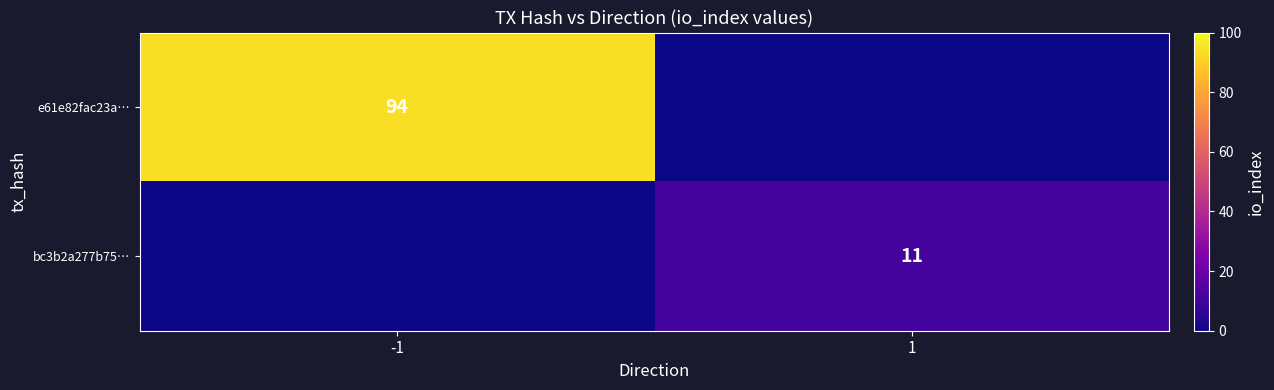

The bc3b2a277b75… series shows 11 at 1. True or false?

True